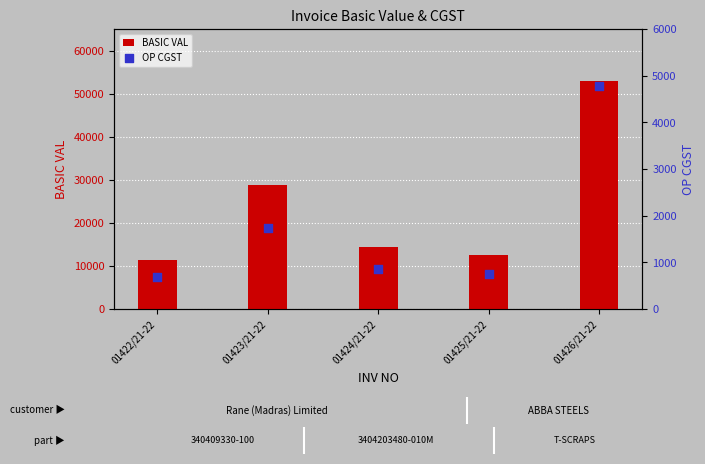

Which series reaches the maximum Y coordinate?

BASIC VAL